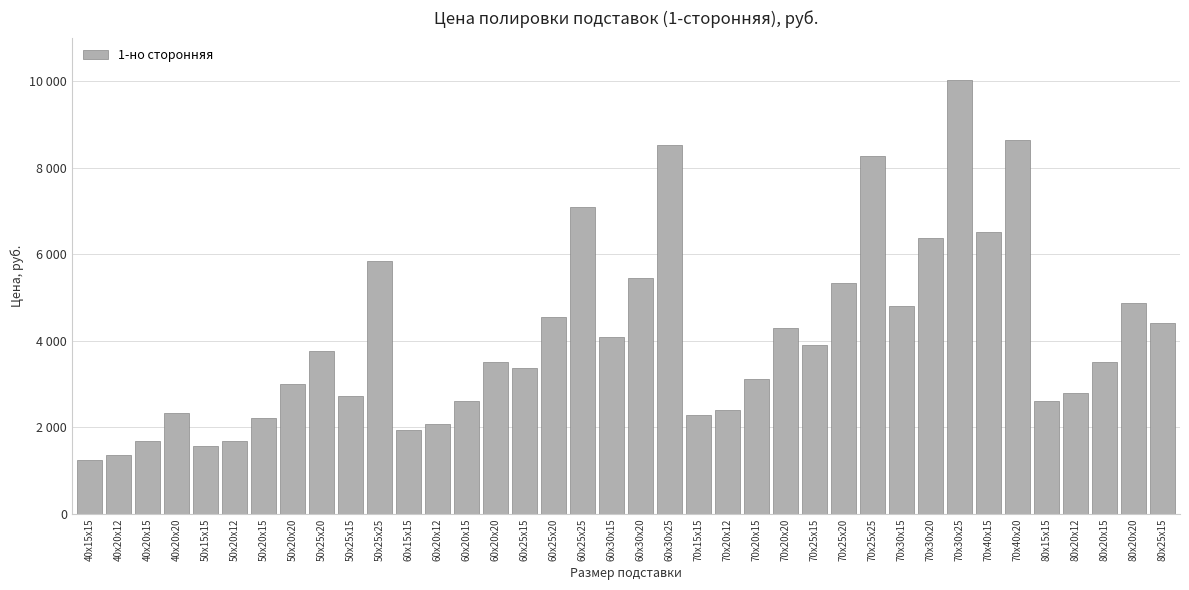

Are the bars horizontal?

No